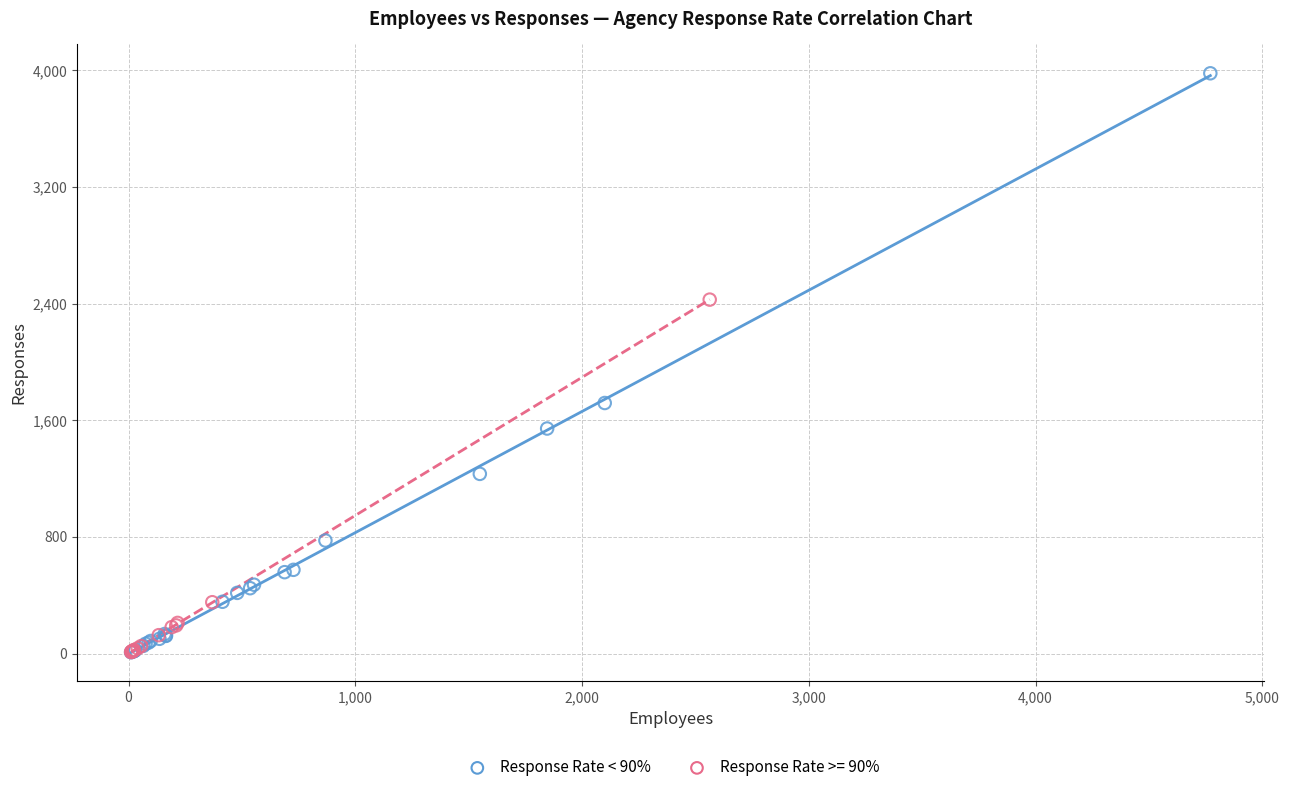

Which series contains the highest Y value?

Response Rate < 90%